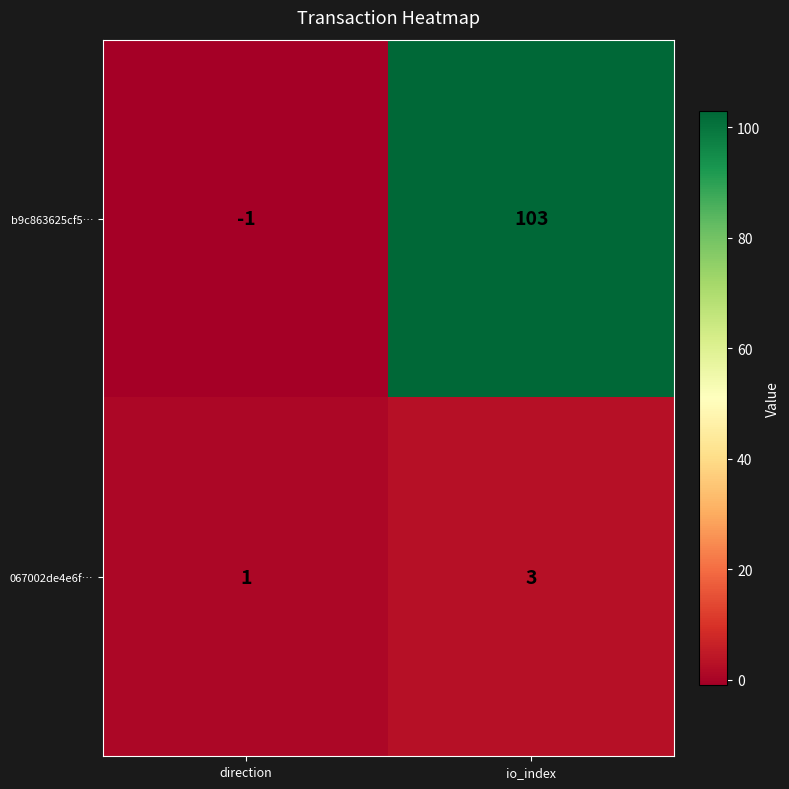

Between direction and io_index, which series saw the biggest shift?

b9c863625cf5…